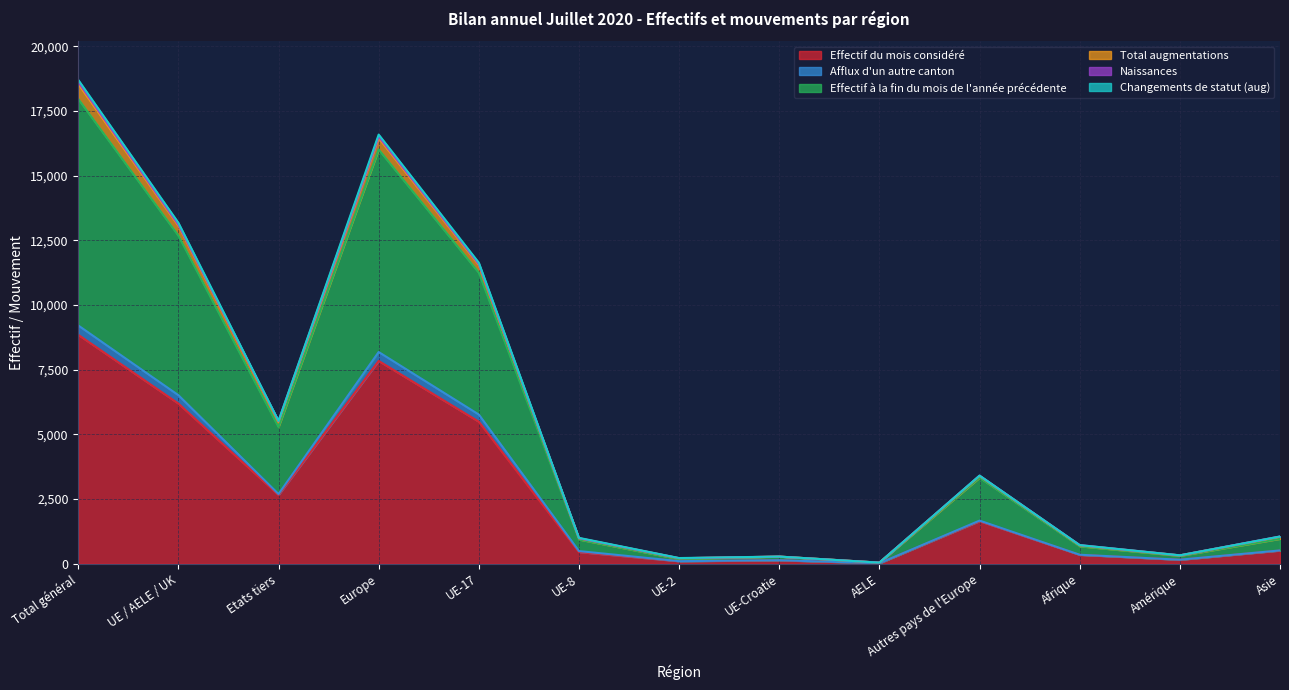

True or false: Effectif à la fin du mois de l'année précédente and Effectif du mois considéré intersect in this chart.

False